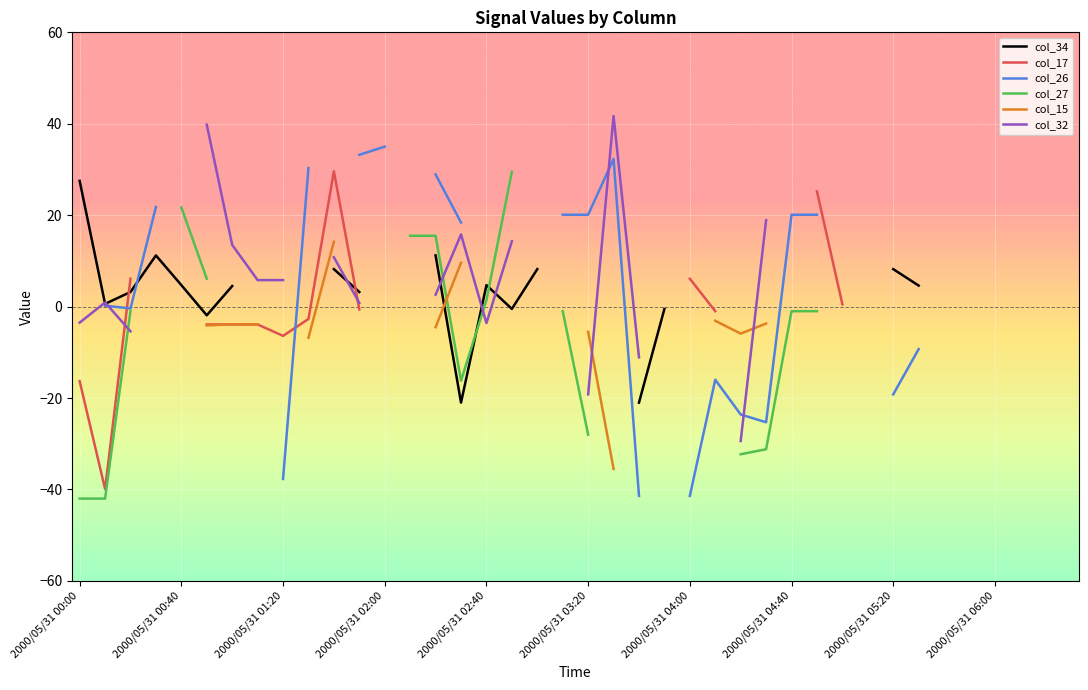

What are all the series names shown in the legend?

col_34, col_17, col_26, col_27, col_15, col_32